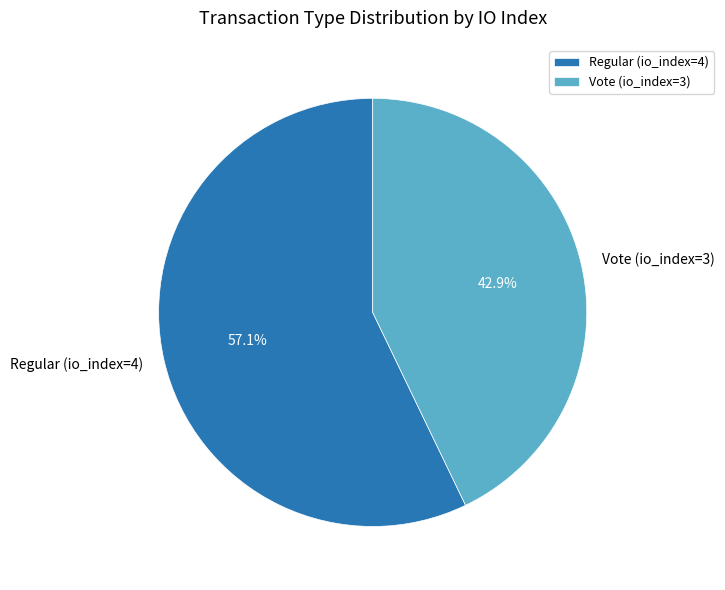

What percentage is NOT represented by Regular (io_index=4)?

42.9%